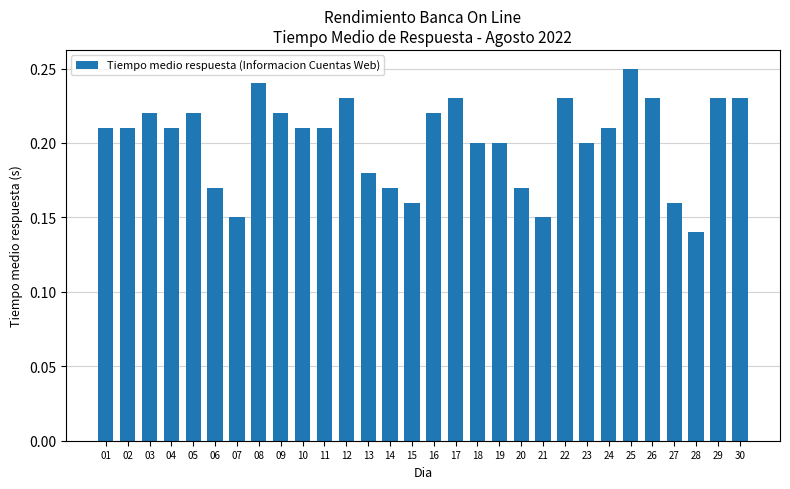

Count the values in the range 0 to 1.

30